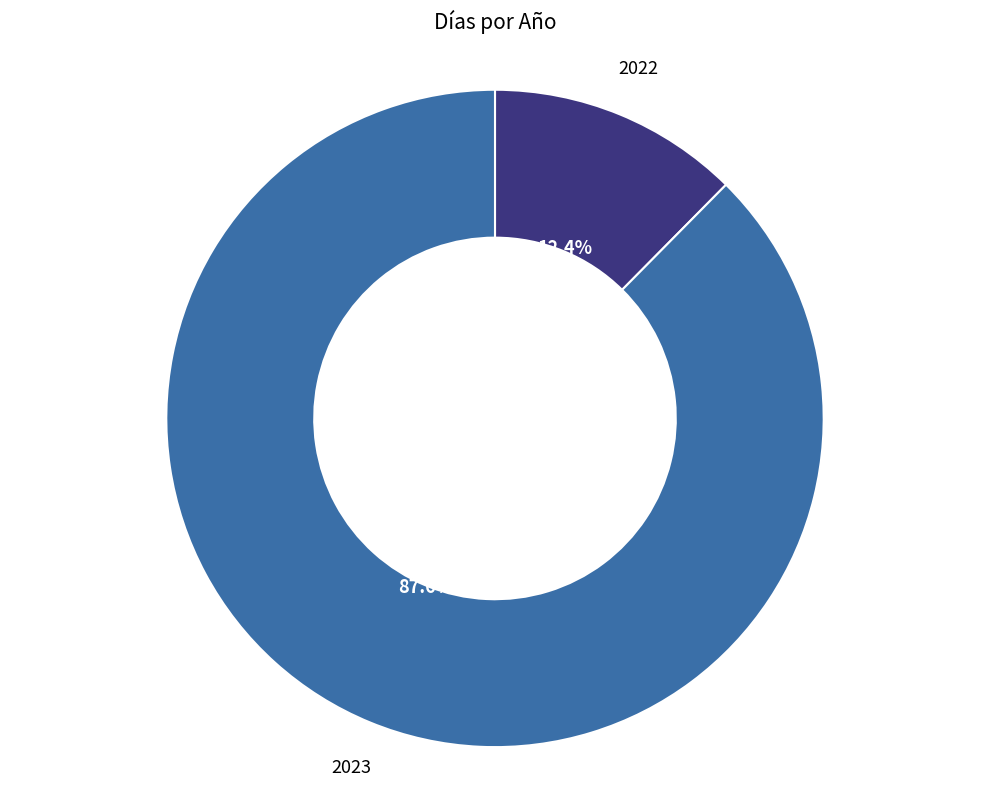

To the nearest percent, what percentage of the pie is 2022?

12%